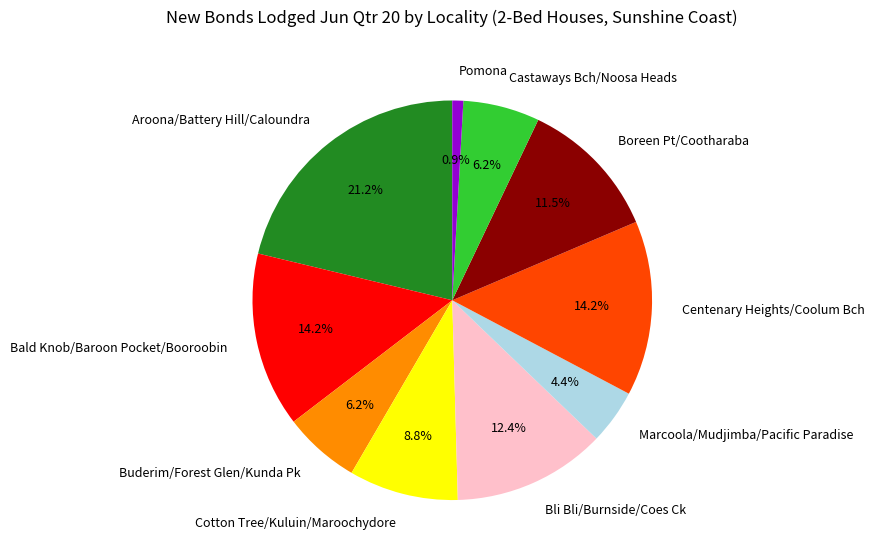

To the nearest percent, what is the average slice percentage?

10%